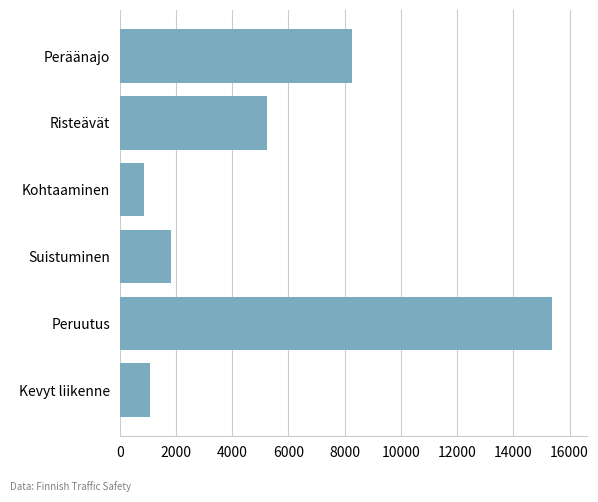

What is the greatest value displayed?

15379